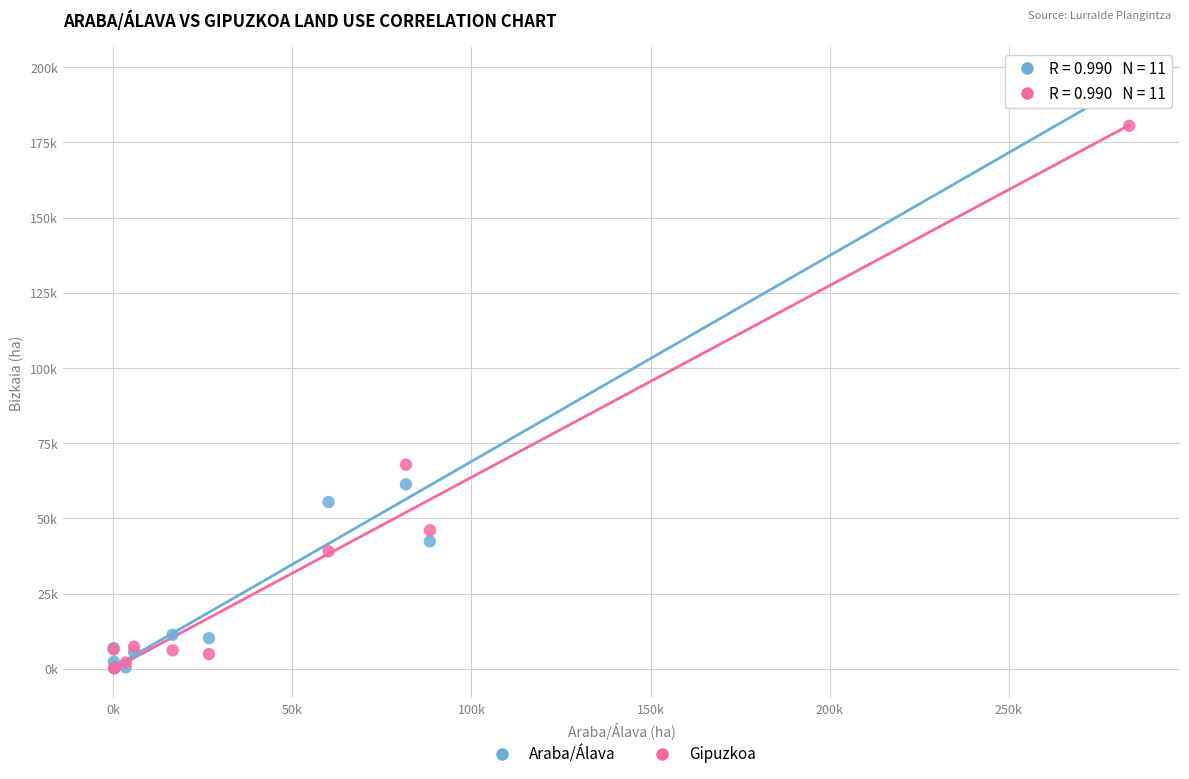

What are all the series names shown in the legend?

Araba/Álava, Gipuzkoa